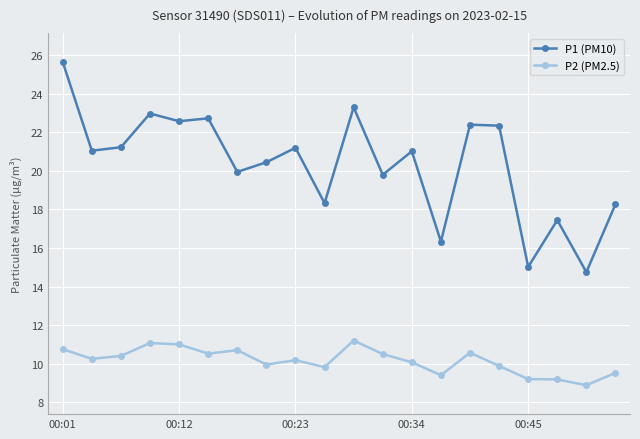

What is the difference between the maximum and minimum values in the P1 (PM10) series?

10.9